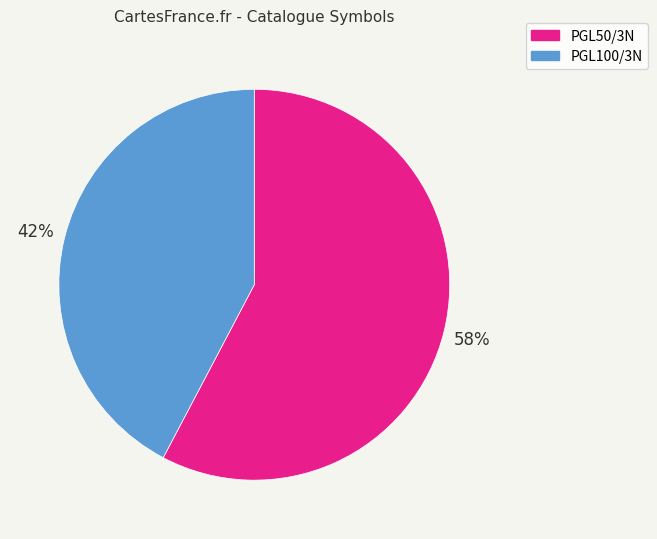

Combined, do PGL100/3N and PGL50/3N account for over 50%?

Yes